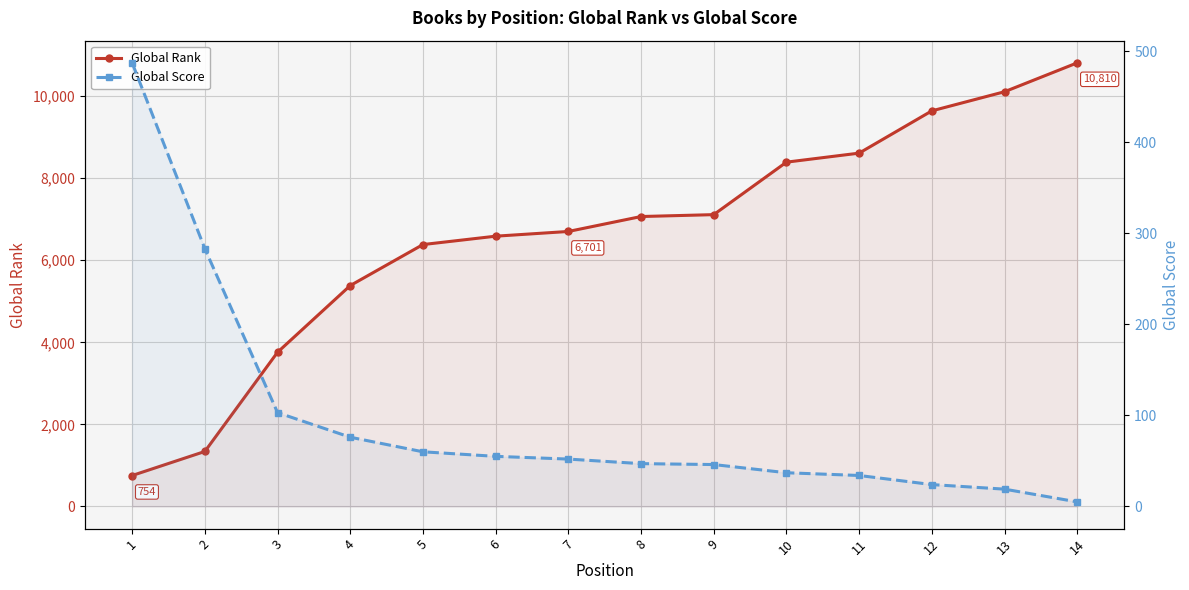

Reading left to right, list all the values displayed in this chart.

Global Rank: 754	1340	3758	5383	6382	6586	6701	7065	7111	8390	8610	9640	10106	10810
Global Score: 487	283	103	76	60	55	52	47	46	37	34	24	19	5